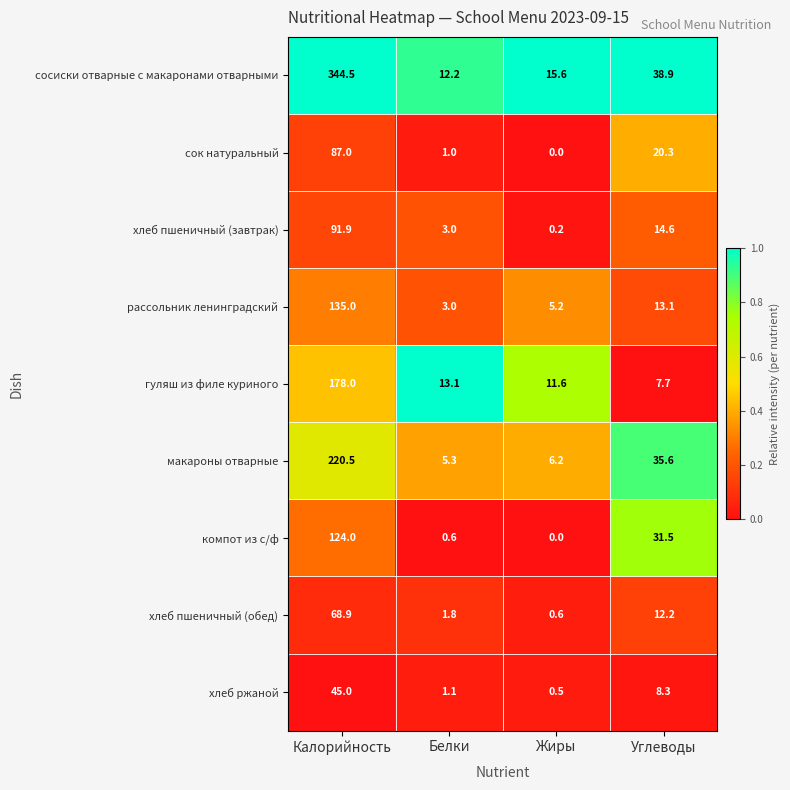

What value does the гуляш из филе куриного series have at Калорийность?

178.0